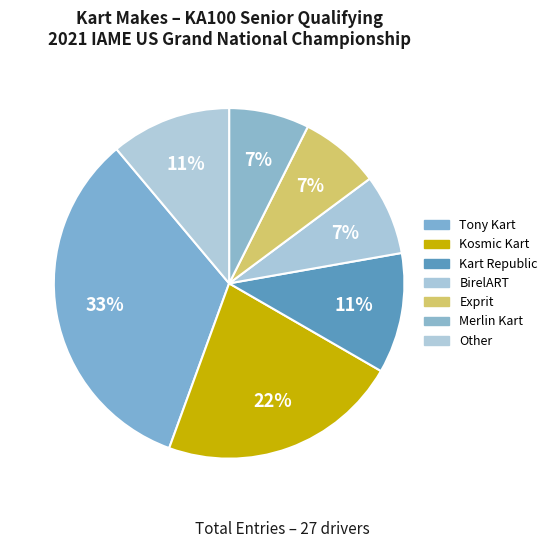

Rank the categories by value from highest to lowest.

Tony Kart, Kosmic Kart, Kart Republic, Other, BirelART, Exprit, Merlin Kart